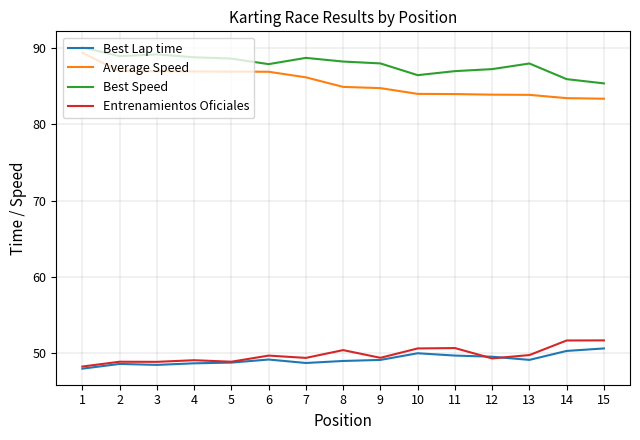

True or false: Best Lap time has a value of 50.6 at 15.

True